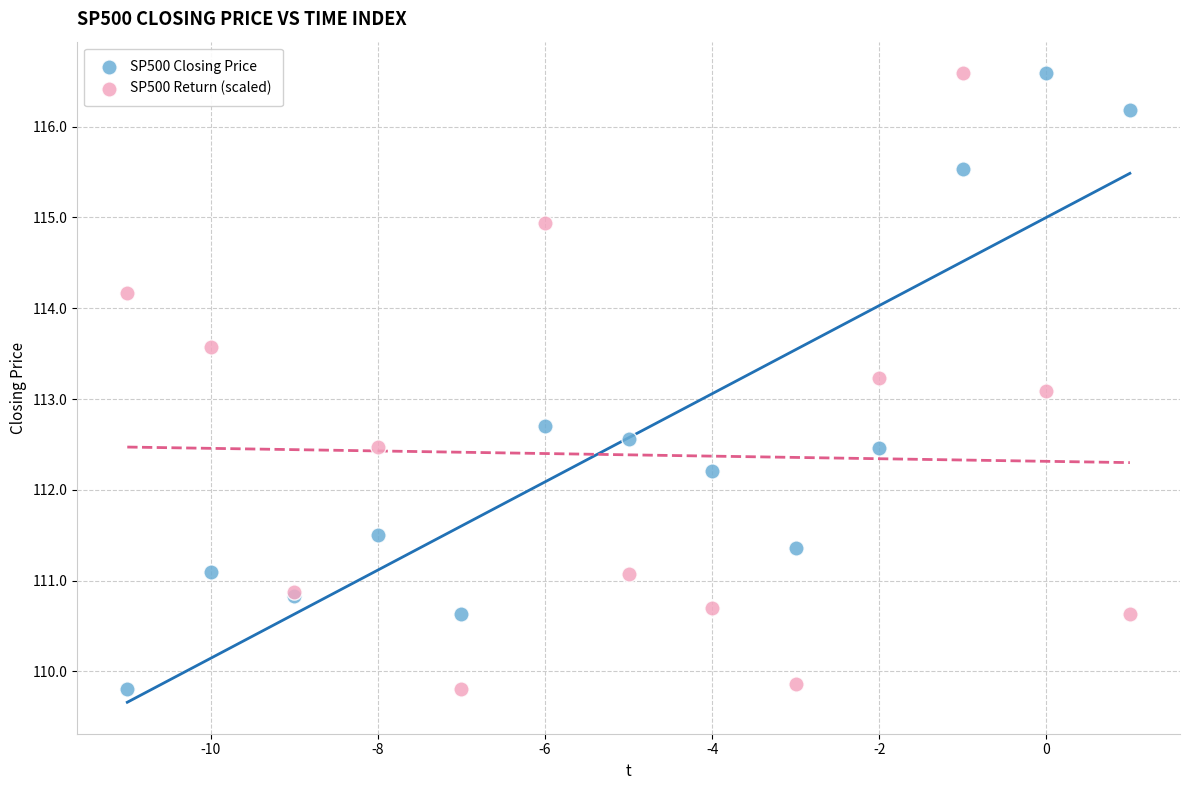

What are all the series names shown in the legend?

SP500 Closing Price, SP500 Return (scaled)